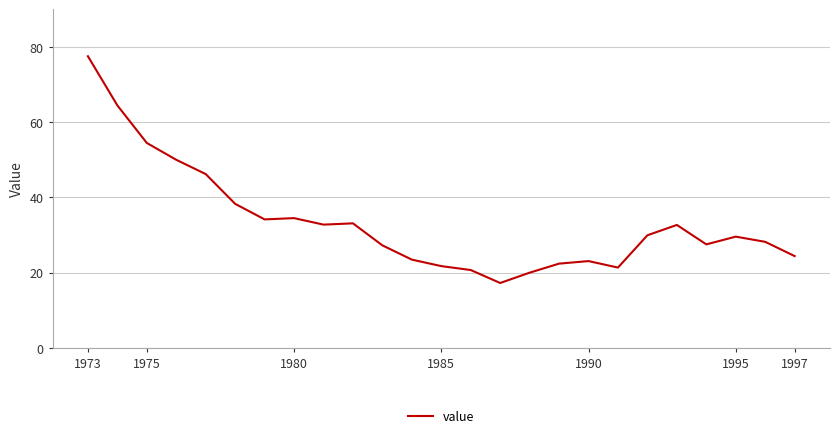

What is the smallest value displayed?

17.3